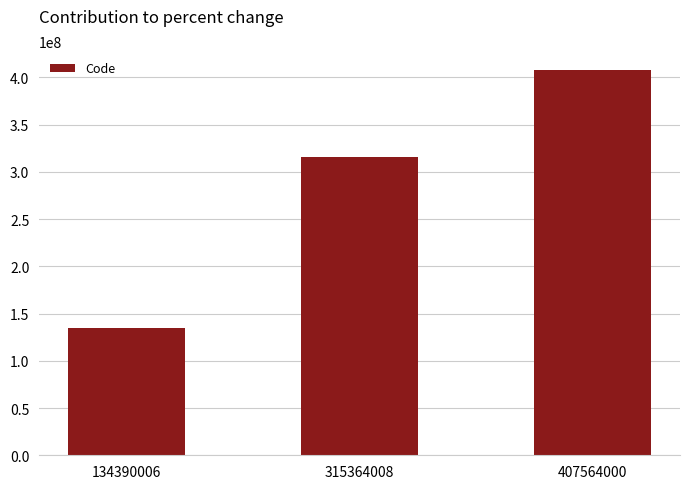

How many values are between 134390006 and 407564000?

3